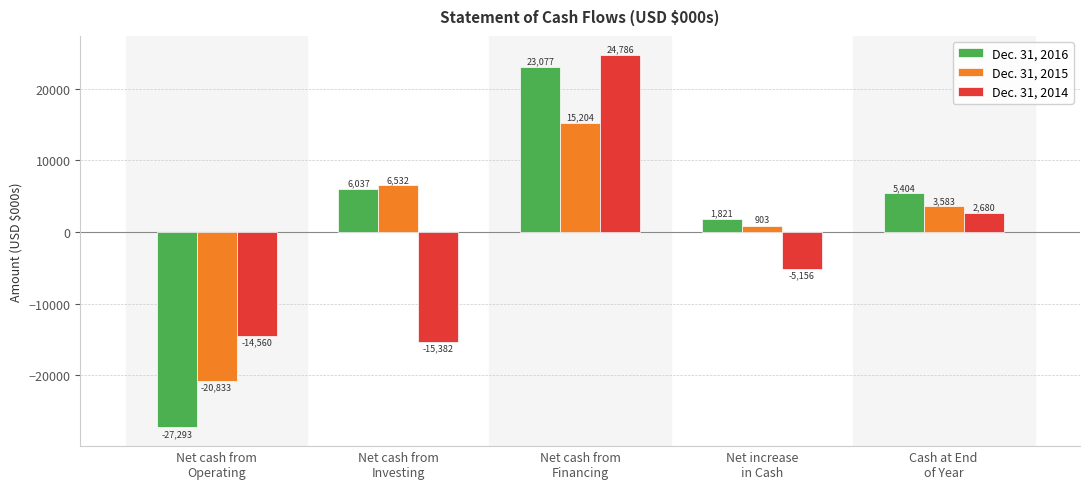

How many bars are there in each group?

3